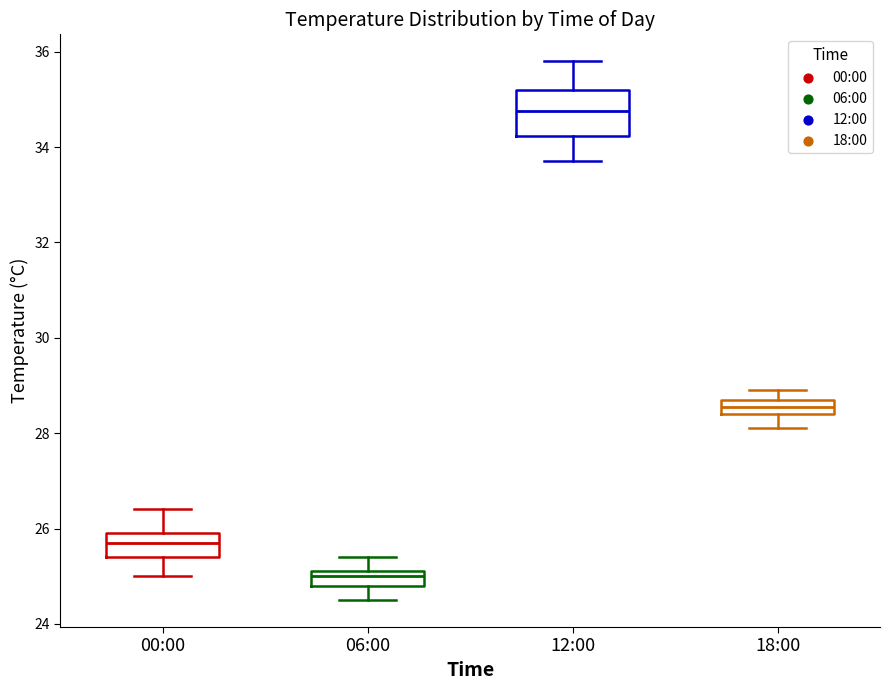

Which box is the tallest, from its lower edge to its upper edge?

12:00